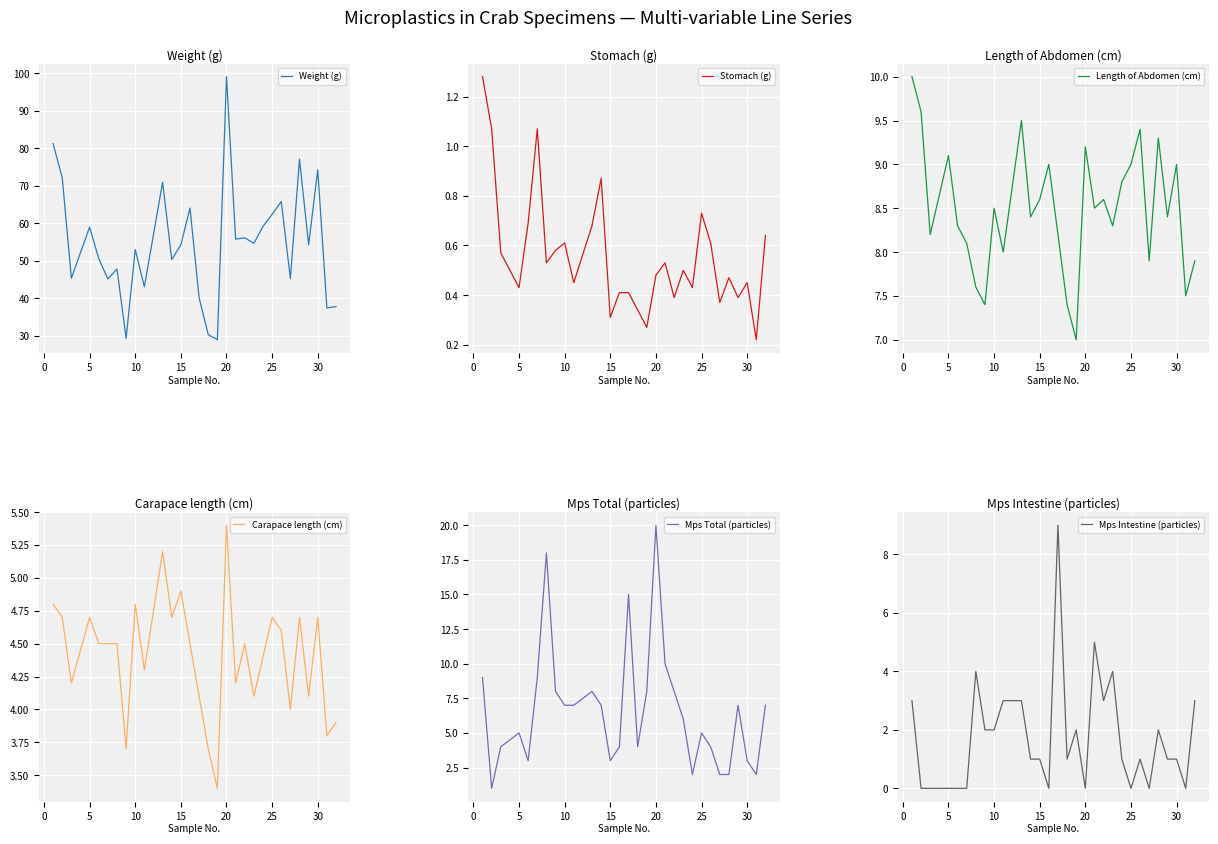

Which series has the largest range (max minus min)?

Weight (g)